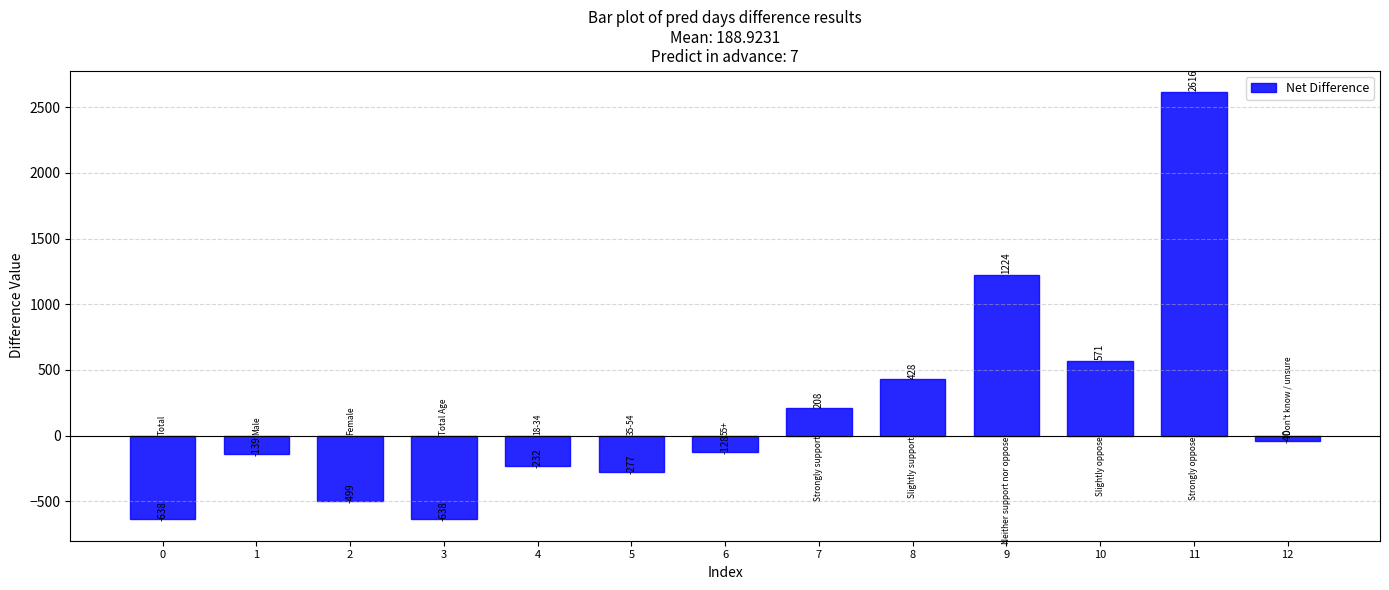

What is the sum of all values?

2456